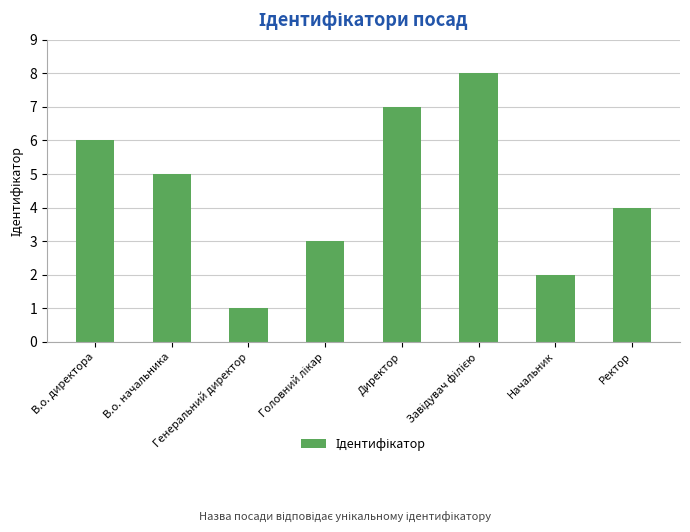

What is the smallest value displayed?

1